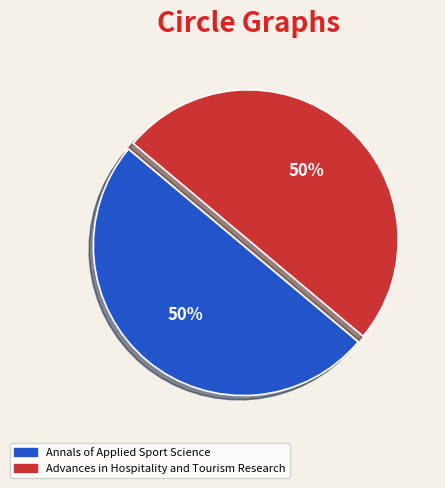

Combined, do Annals of Applied Sport Science and Advances in Hospitality and Tourism Research account for over 50%?

Yes